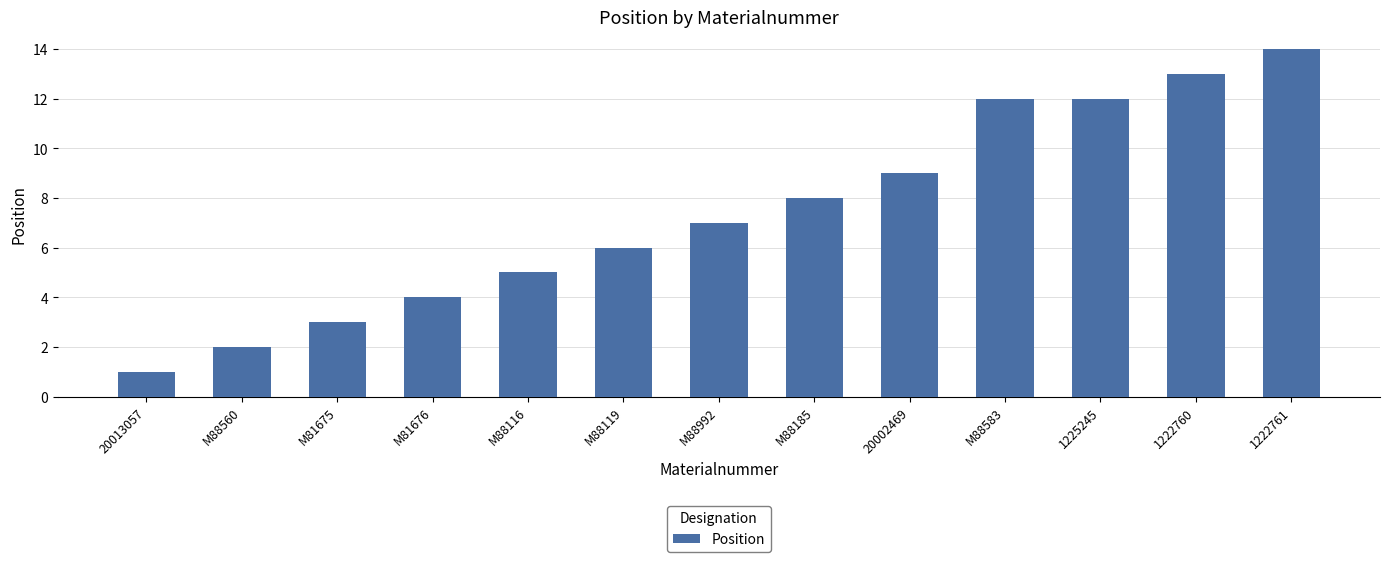

True or false: the data shows 4 at M81676.

True